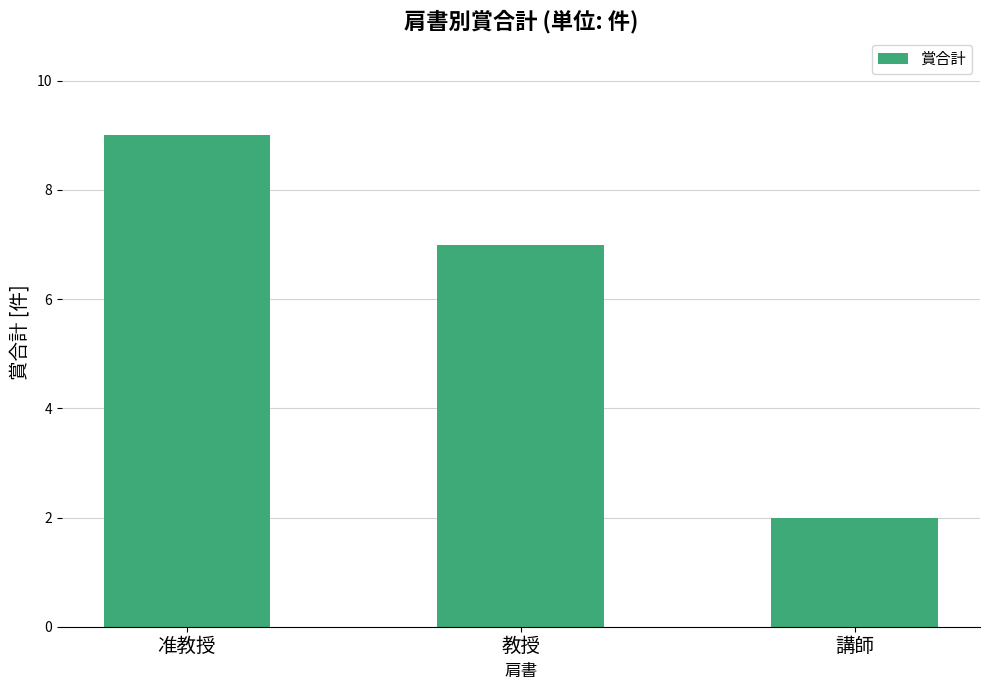

What value does the data have at 准教授?

9